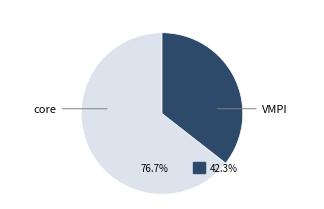

What is the smallest slice in the pie chart?

VMPI